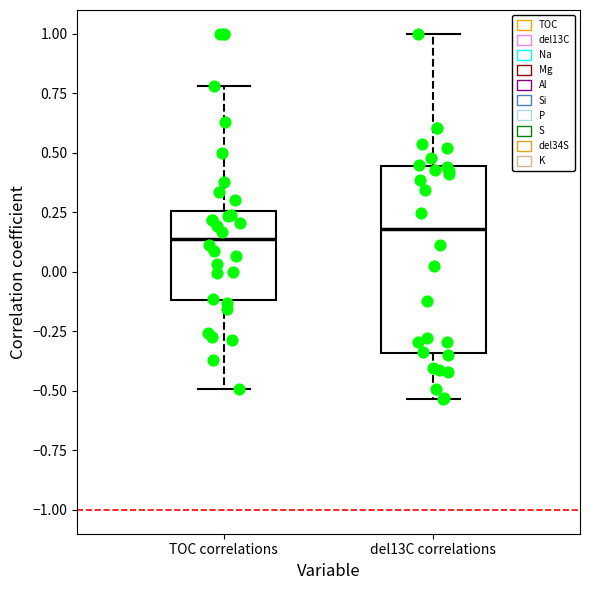

Reading left to right, read every box against the y-axis: the position of its median line, the range the box covers, and the ends of its whiskers. The values are not printed on the chart, so give them approximately, as read against the axis.

TOC correlations: median 0.15, box -0.10 to 0.25, whiskers -0.50 to 0.80
del13C correlations: median 0.20, box -0.35 to 0.45, whiskers -0.55 to 1.00